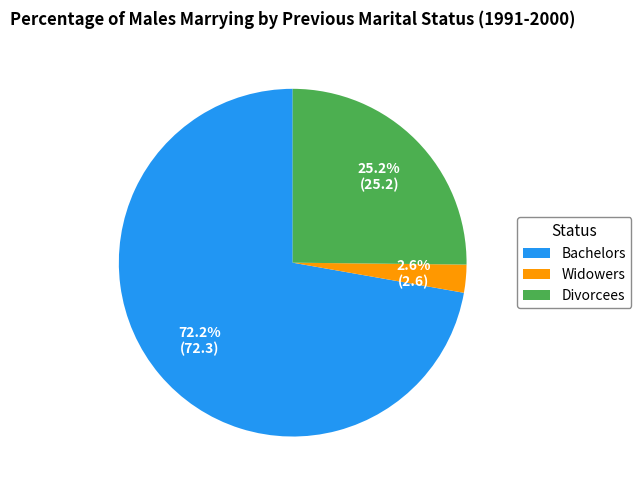

To the nearest percent, what is the difference between the largest and smallest slice percentages?

70%